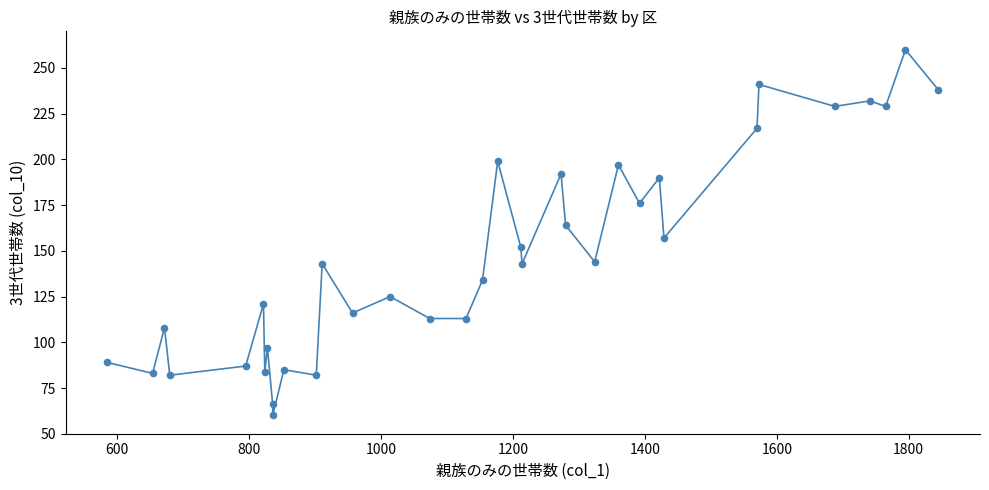

What is the range of X values (max minus min)?

1260